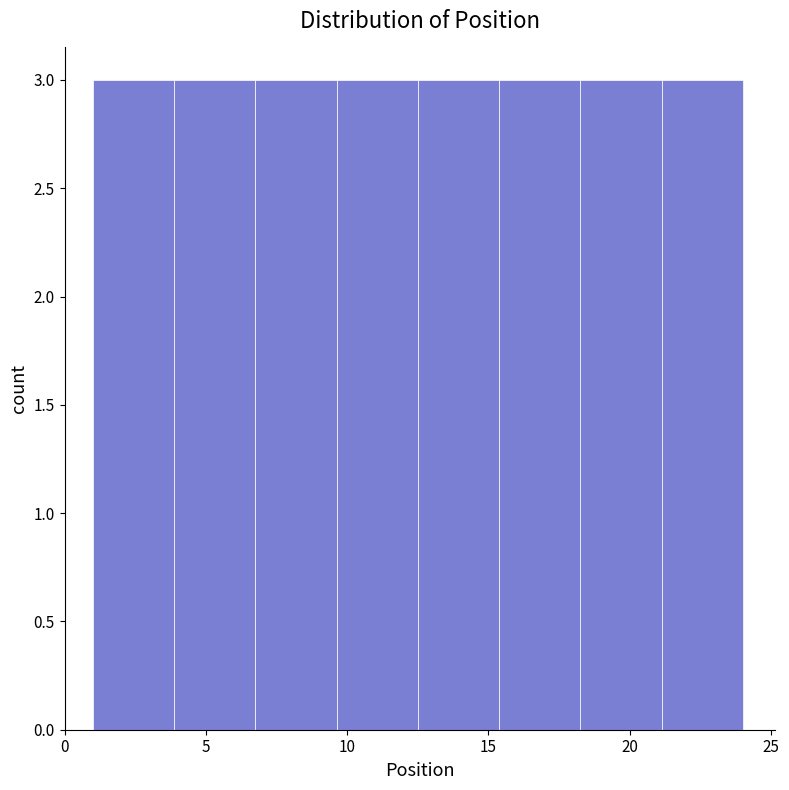

Reading left to right, list every bar in this chart as the range it spans on the x-axis followed by its height. Neither the bar edges nor the heights are printed on the chart, so give them approximately, as read against the axes.

1.0 to 4.0: 3
4.0 to 7.0: 3
7.0 to 9.5: 3
9.5 to 12.5: 3
12.5 to 15.5: 3
15.5 to 18.5: 3
18.5 to 21.0: 3
21.0 to 24.0: 3